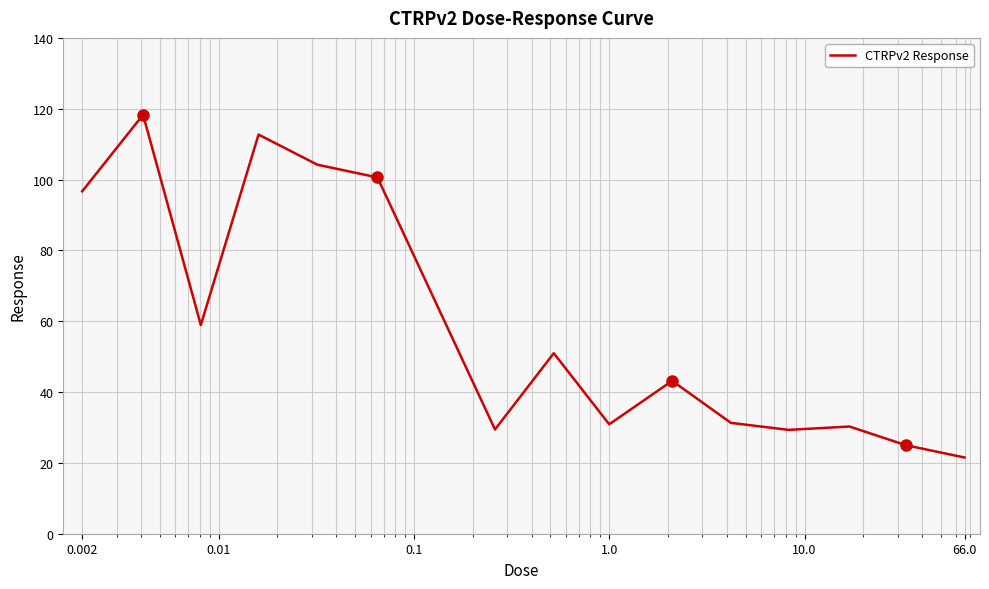

What is the smallest value displayed?

21.5